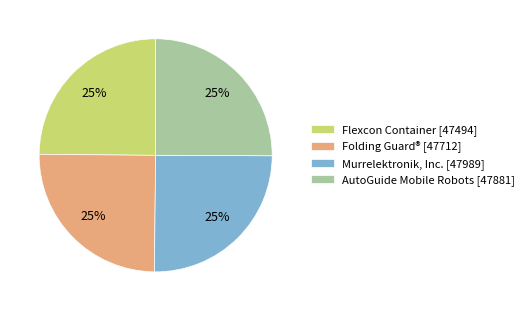

Is it true that AutoGuide Mobile Robots [47881] is 33% of the pie?

False